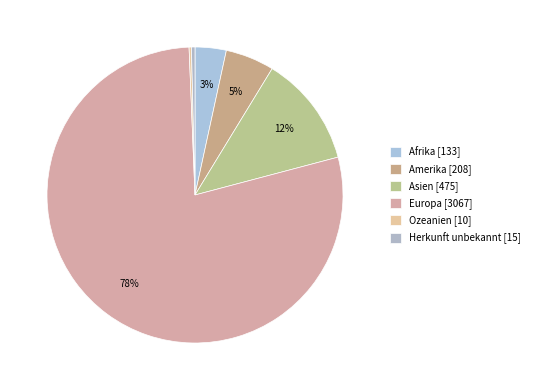

The Asien slice represents 1% of the pie. True or false?

False